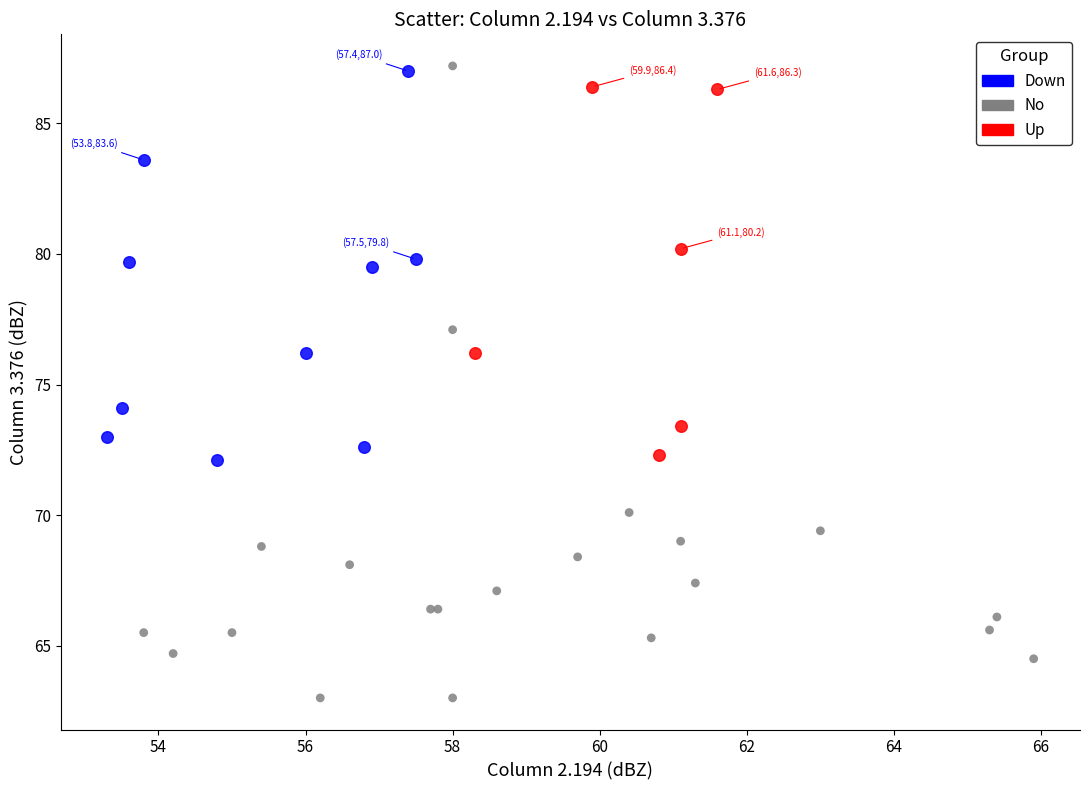

Which series has the widest spread of Y values?

No